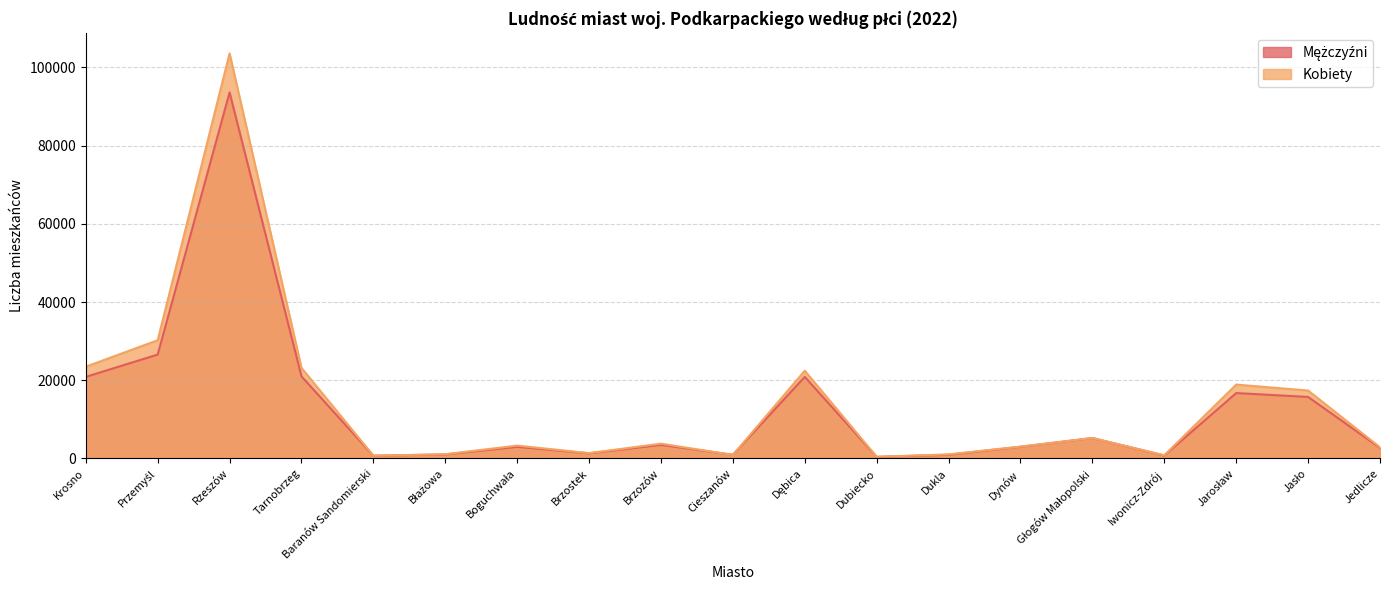

True or false: Mężczyźni has more than 2 points higher than both neighbors.

True